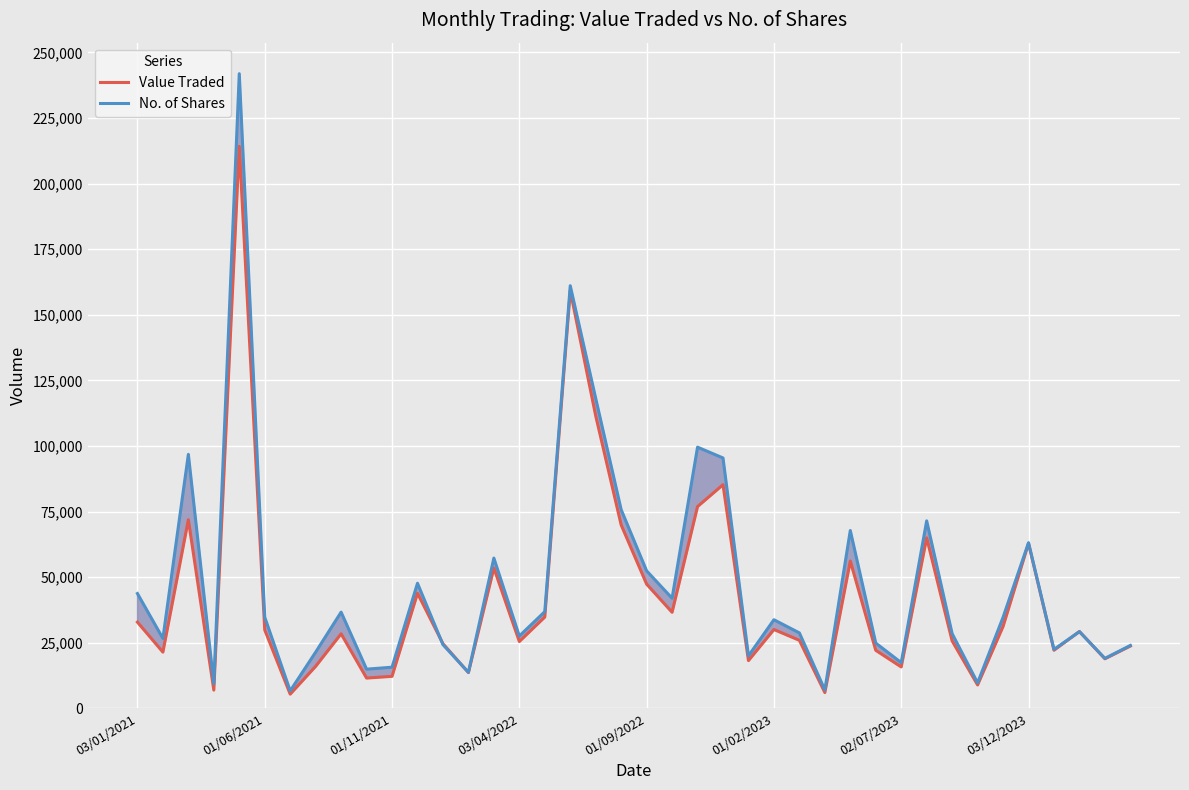

What are all the series names shown in the legend?

Value Traded, No. of Shares